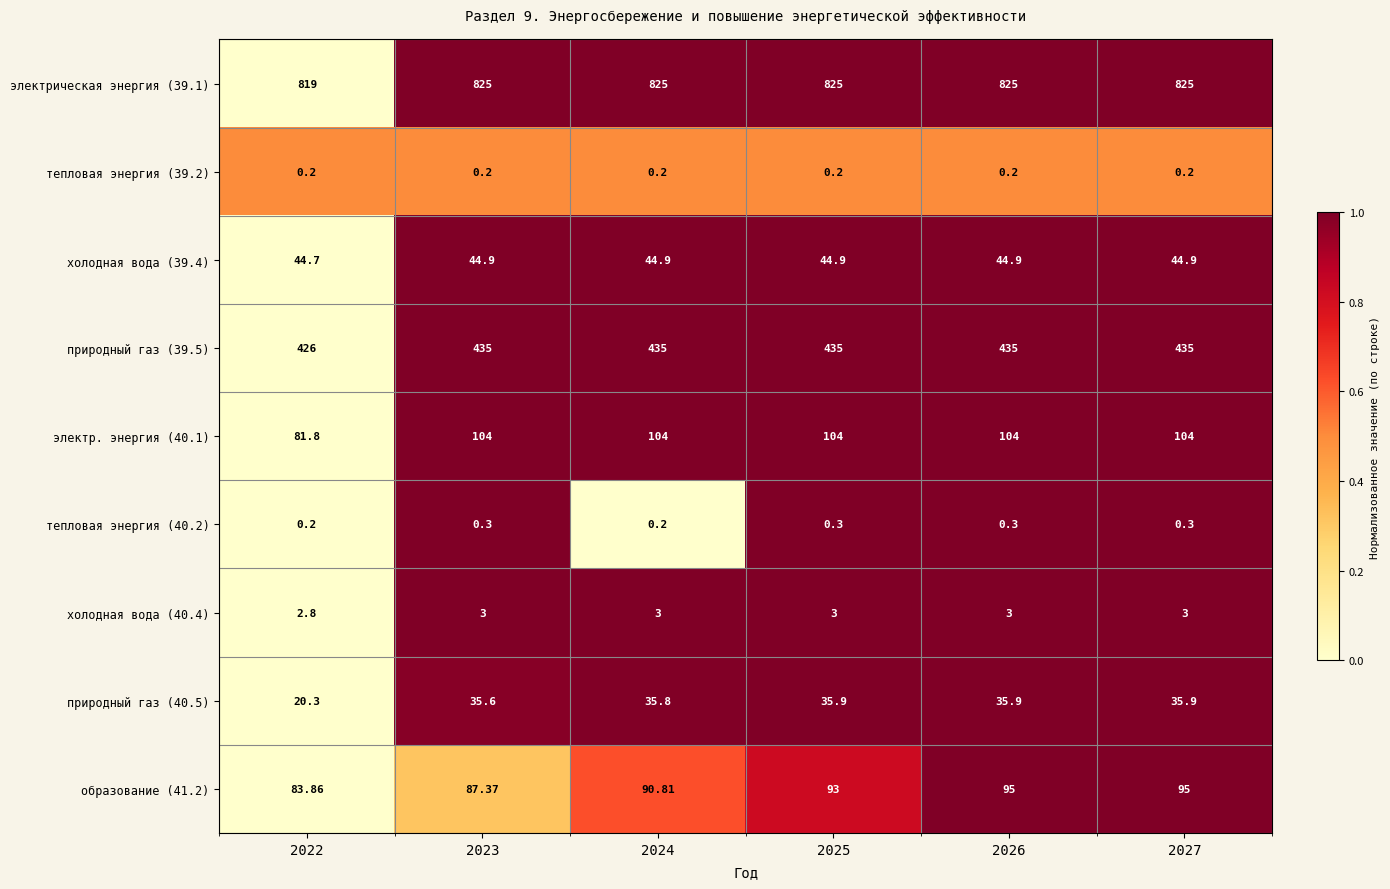

Is the value of электр. энергия (40.1) at 2024 greater than the value of холодная вода (39.4) at 2024?

Yes